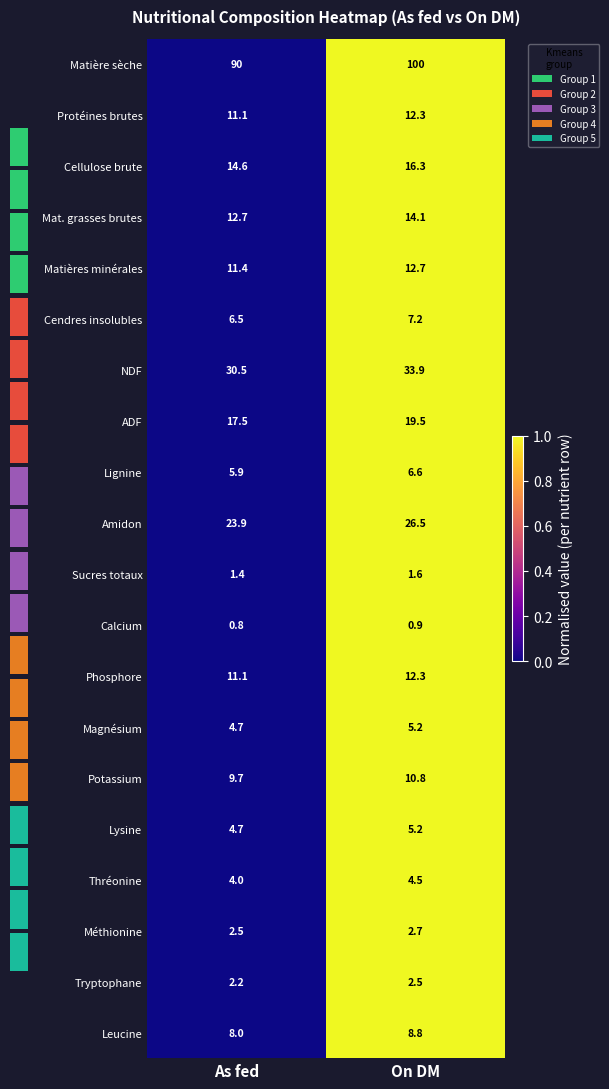

Rank the categories by Magnésium value from highest to lowest.

On DM, As fed